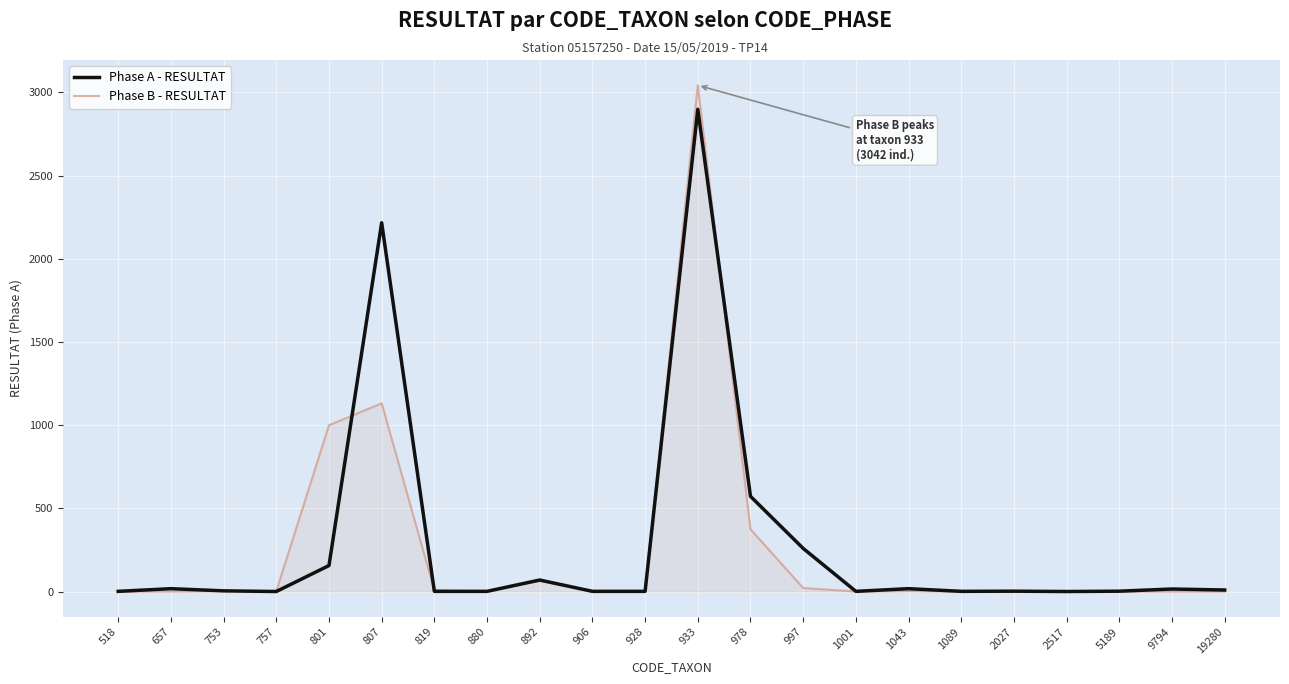

Is it true that Phase B - RESULTAT equals 3 at 1043?

True